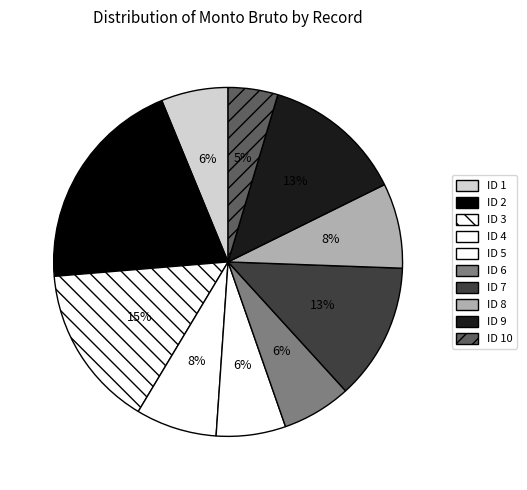

Count the number of slices in the pie.

10